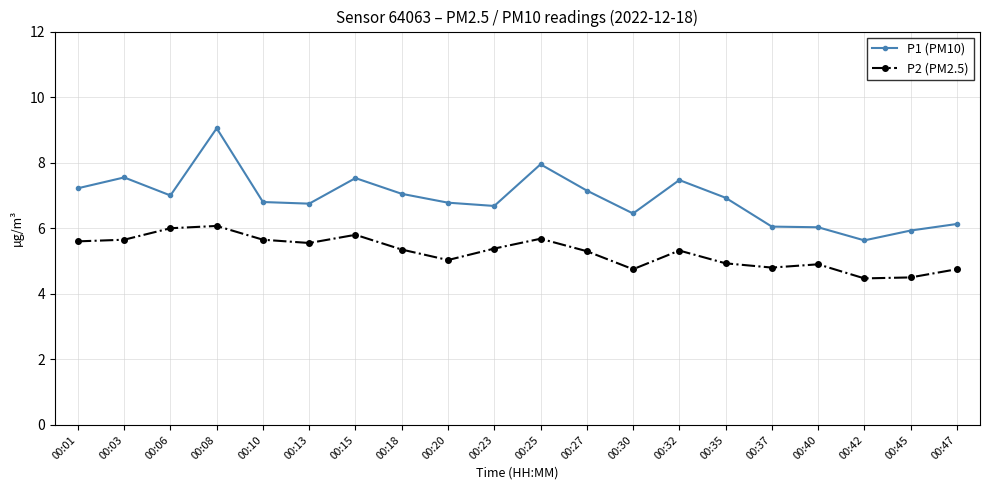

Where is the first local maximum for P1 (PM10)?

00:03